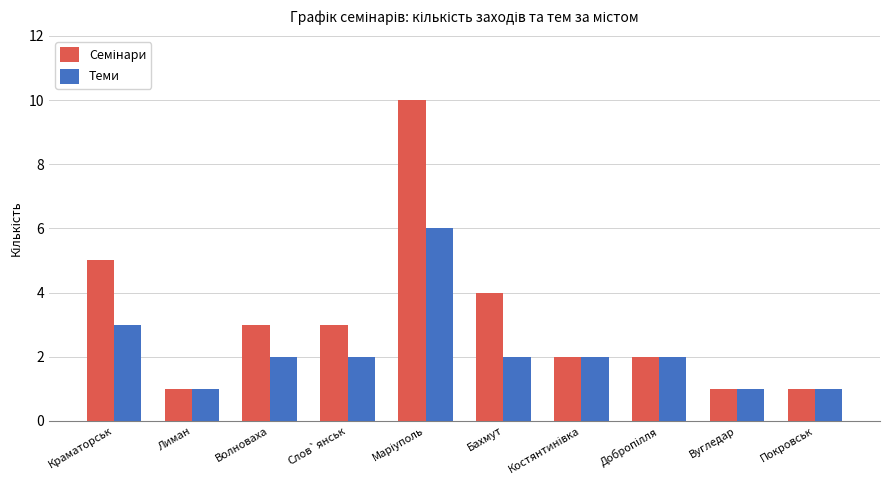

What is the sum of the Теми values at Слов`янськ and Вугледар?

3